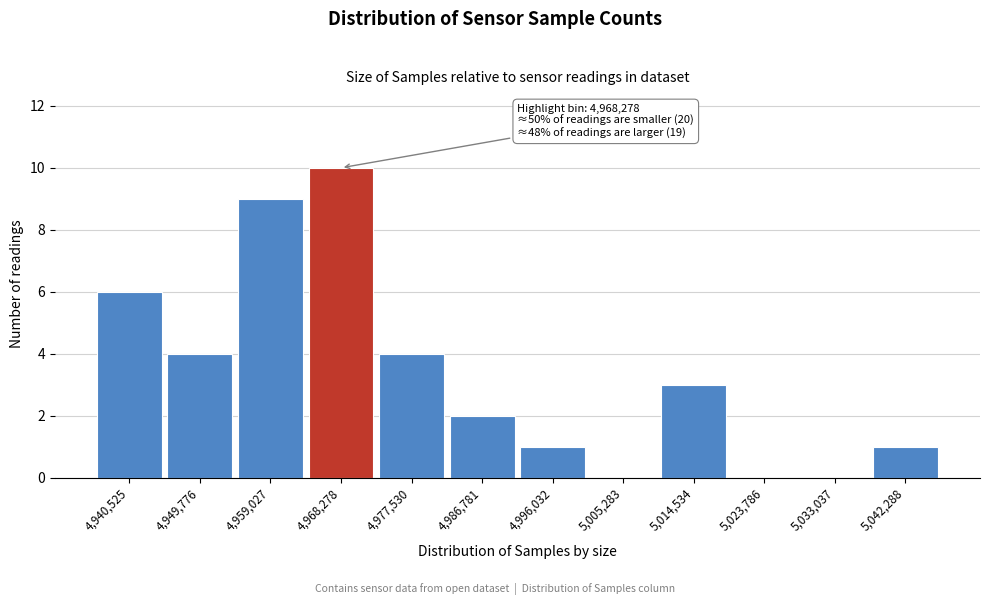

Reading left to right, what are all the values shown in this chart?

4,940,525=6	4,949,776=4	4,959,027=9	4,968,278=10	4,977,530=4	4,986,781=2	4,996,032=1	5,005,283=0	5,014,534=3	5,023,786=0	5,033,037=0	5,042,288=1